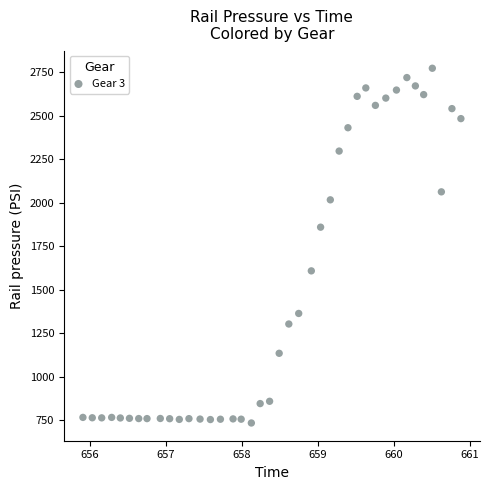

What is the range of Y values (max minus min)?

2038.6